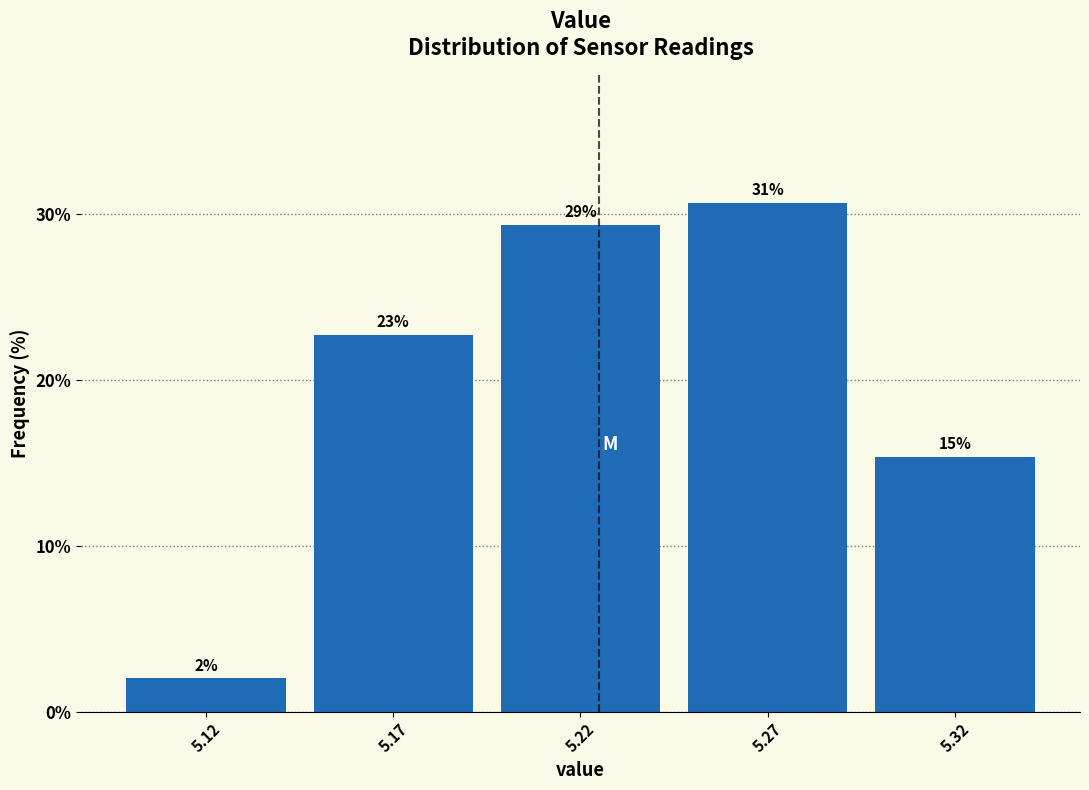

How many bars are there in total?

5